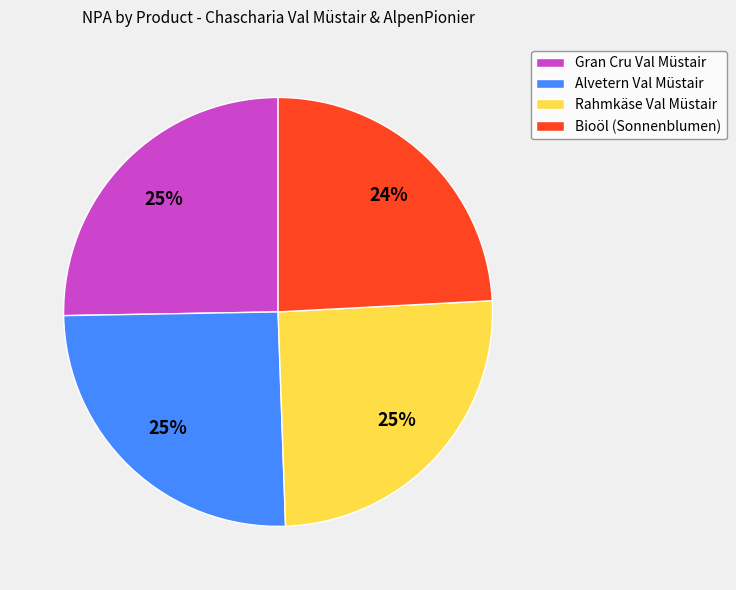

Is Rahmkäse Val Müstair the majority of the pie?

No